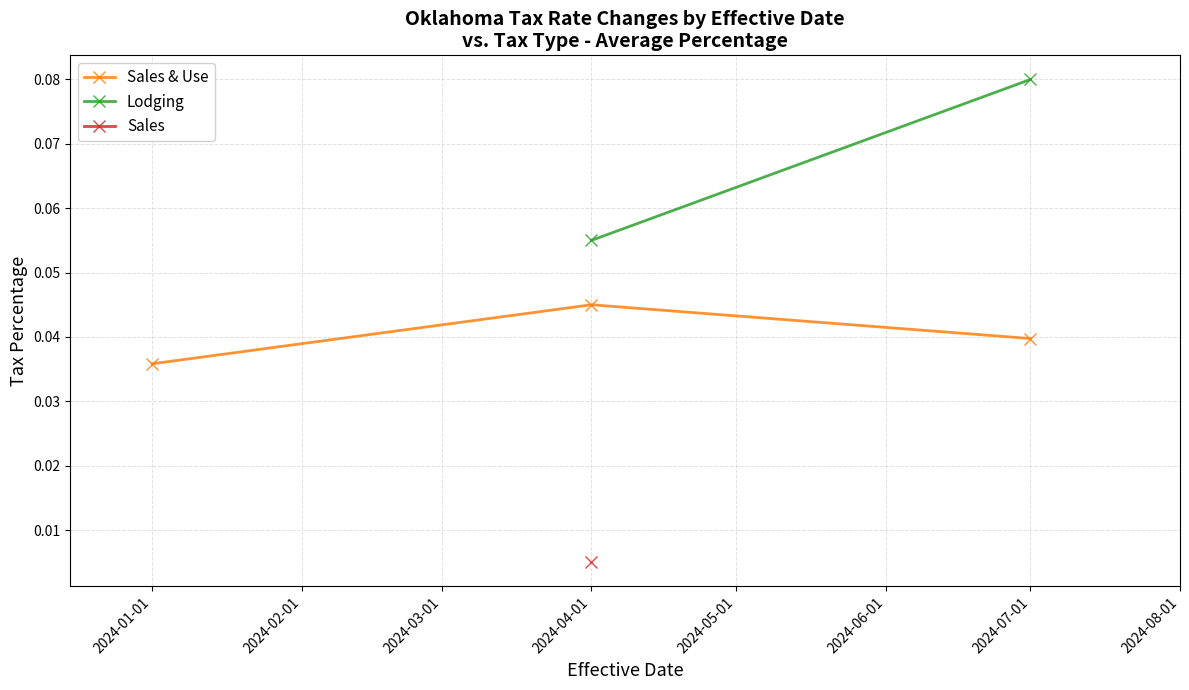

At which label does Sales & Use reach its minimum?

2024-01-01